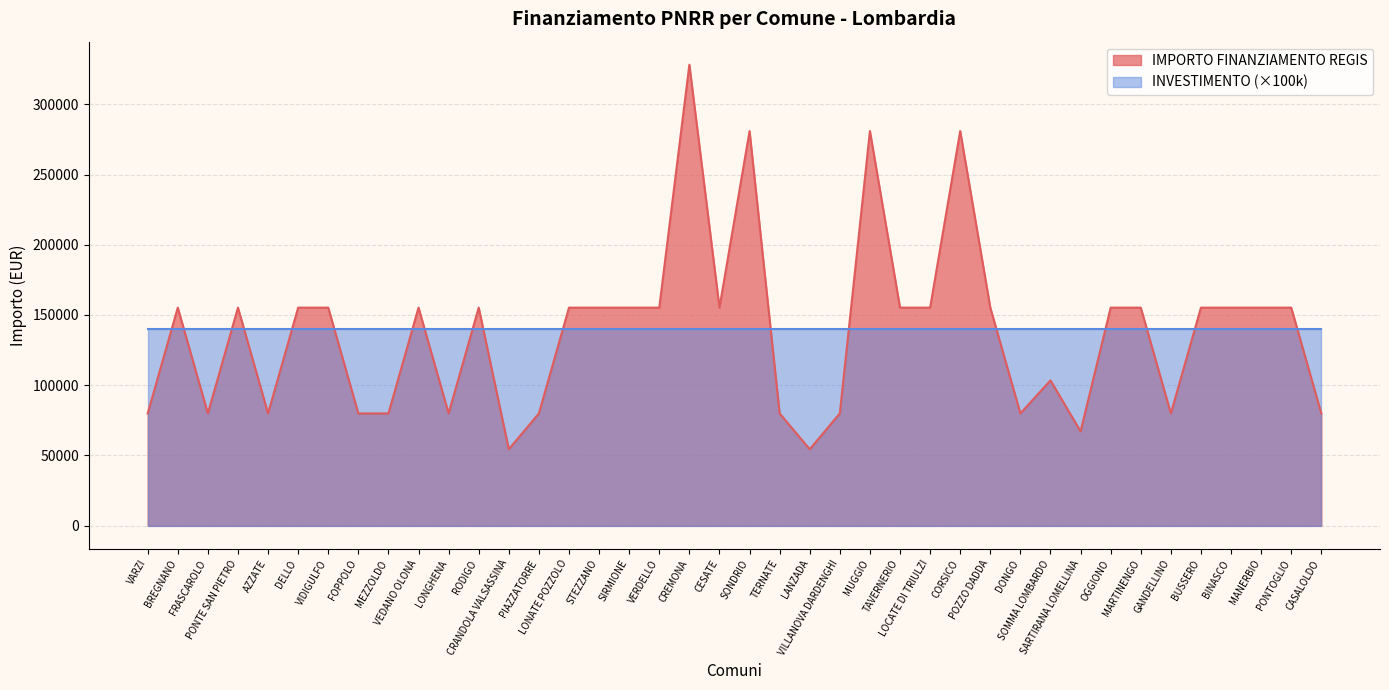

Is it true that the value at SARTIRANA LOMELLINA is 67167?

True